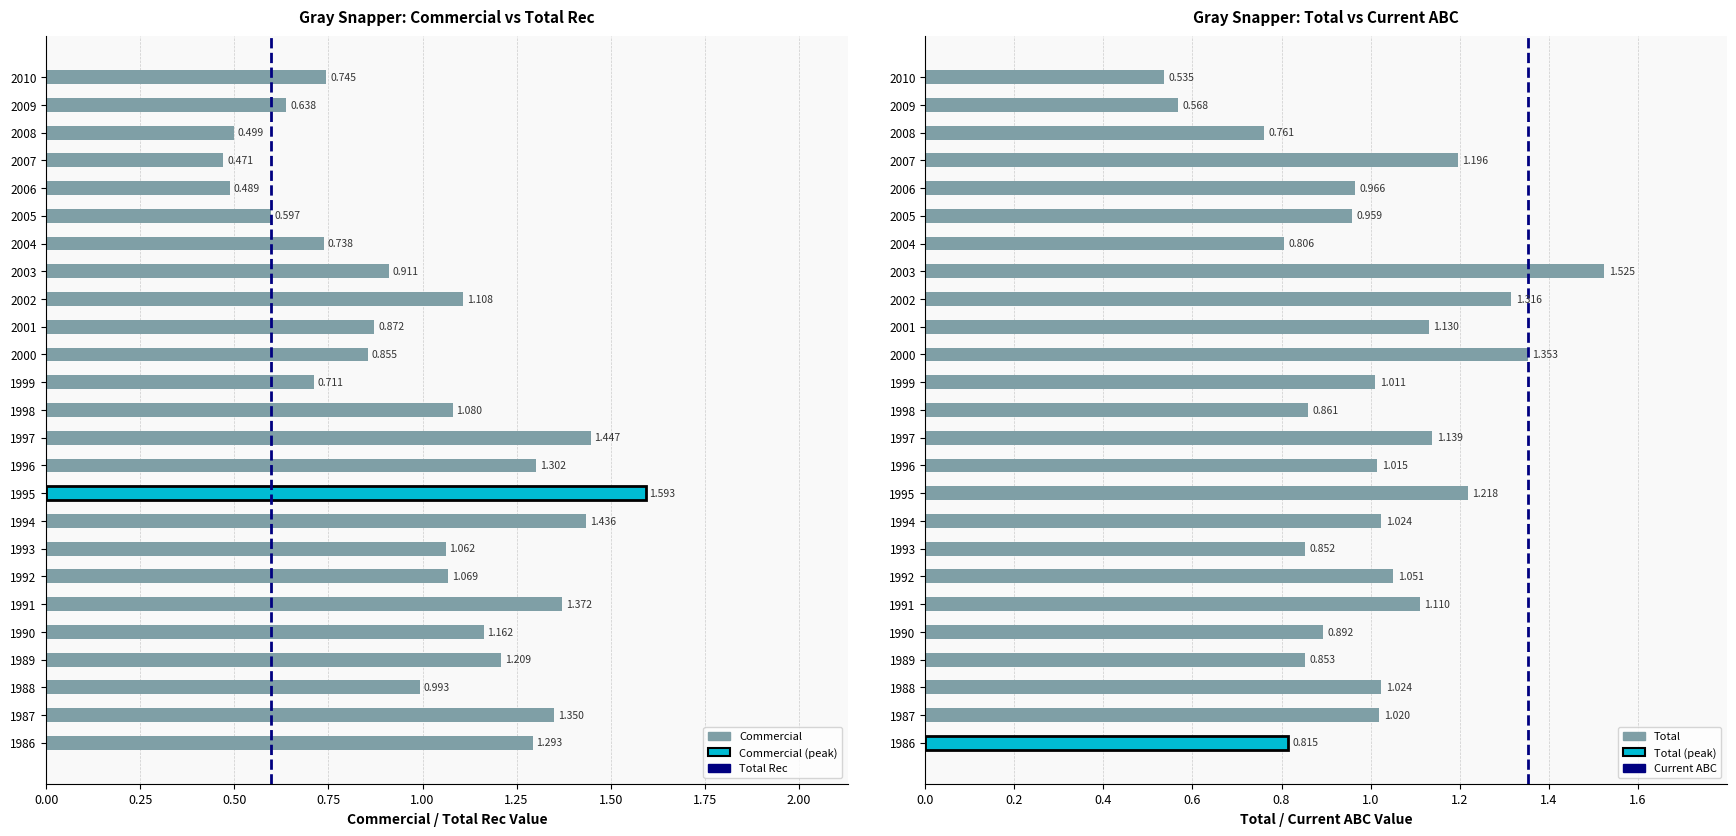

What is the total value across all series at 1995?

2.8